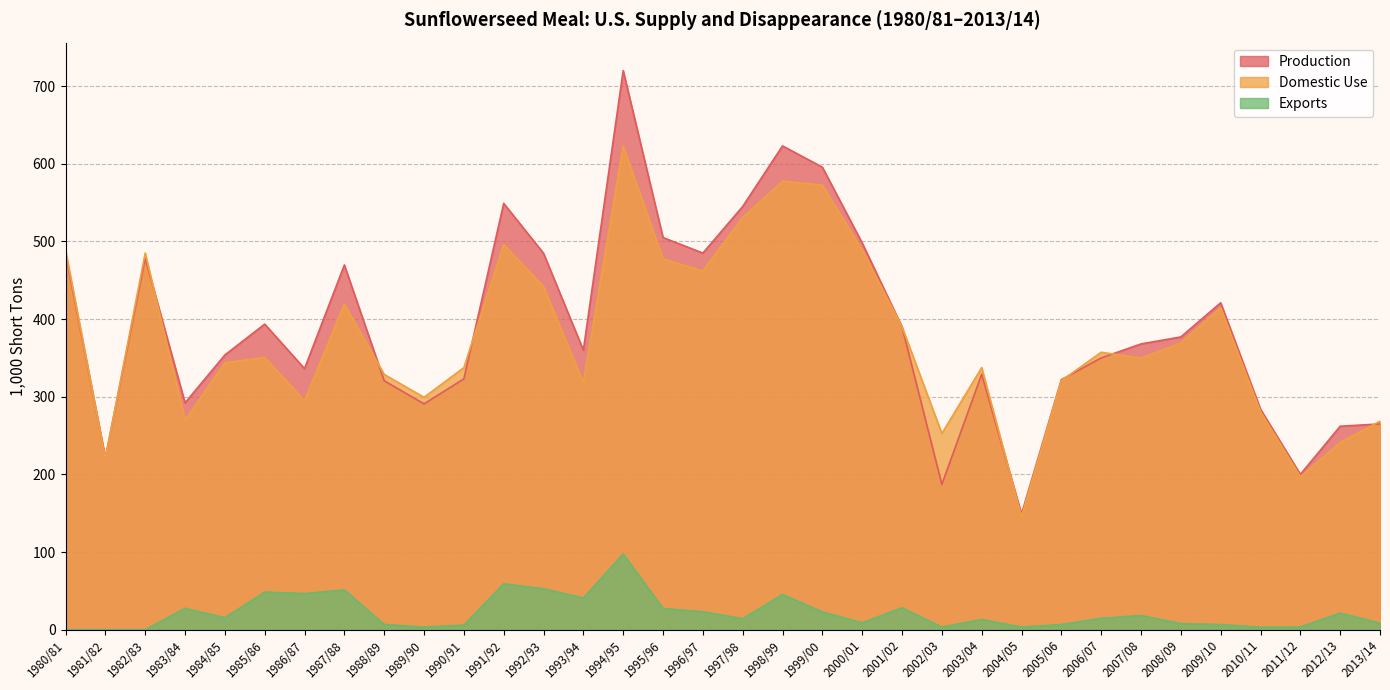

What position from the right is 1993/94?

21